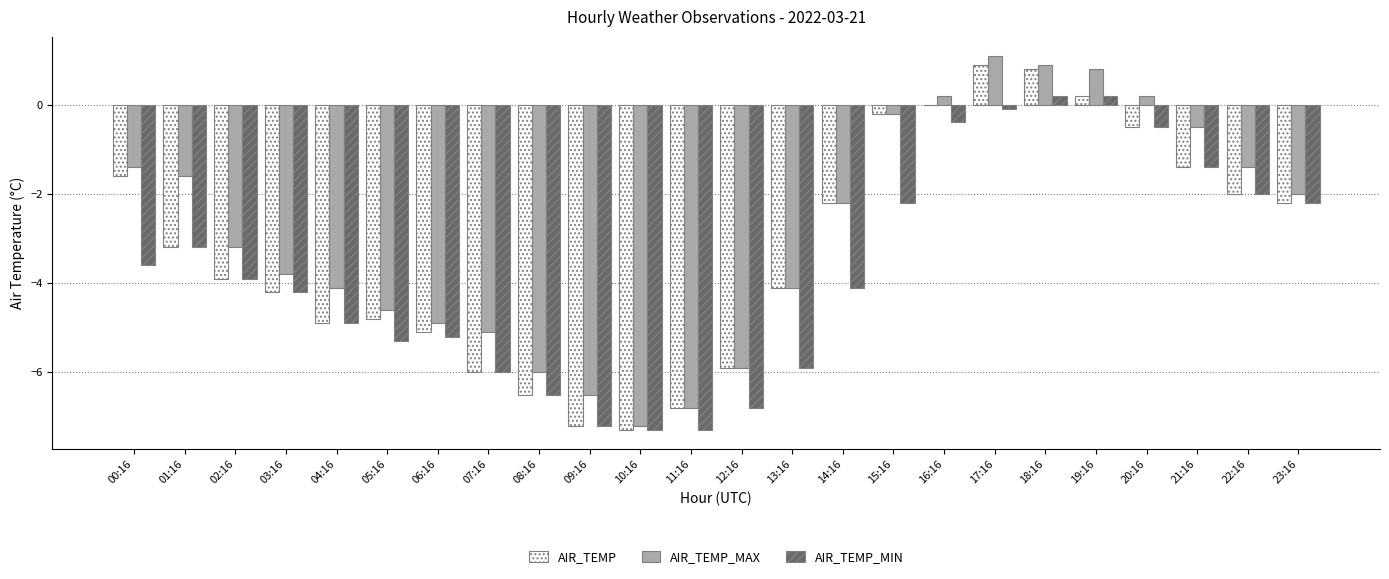

The value of AIR_TEMP at 20:16 is -0.5. True or false?

True